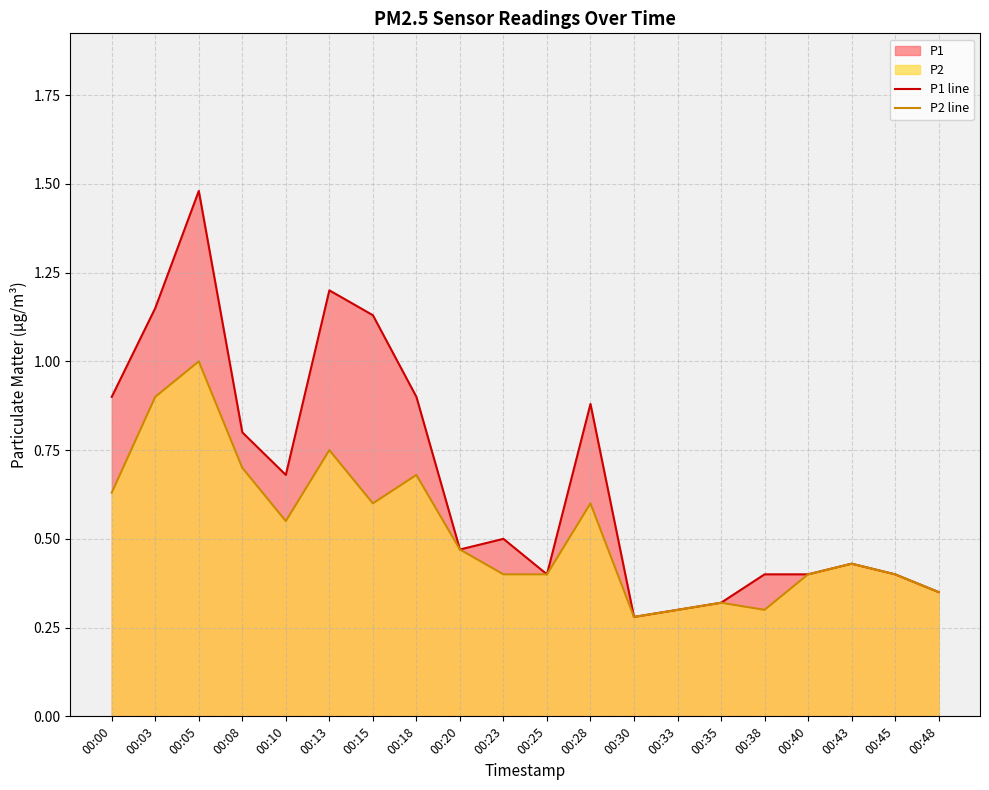

At which category does P2 line reach its first local valley?

00:10